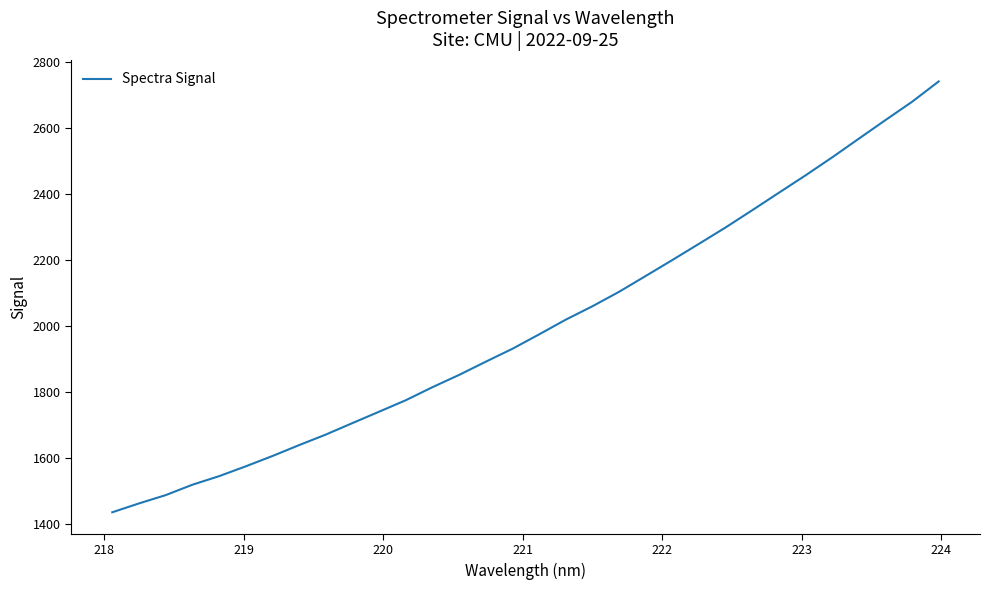

Does the chart display data point markers on the line(s)?

No